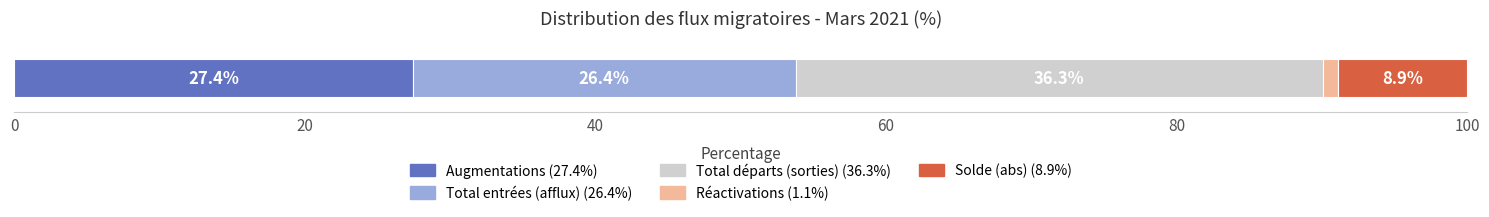

What is the maximum value for Augmentations (27.4%)?

27.4